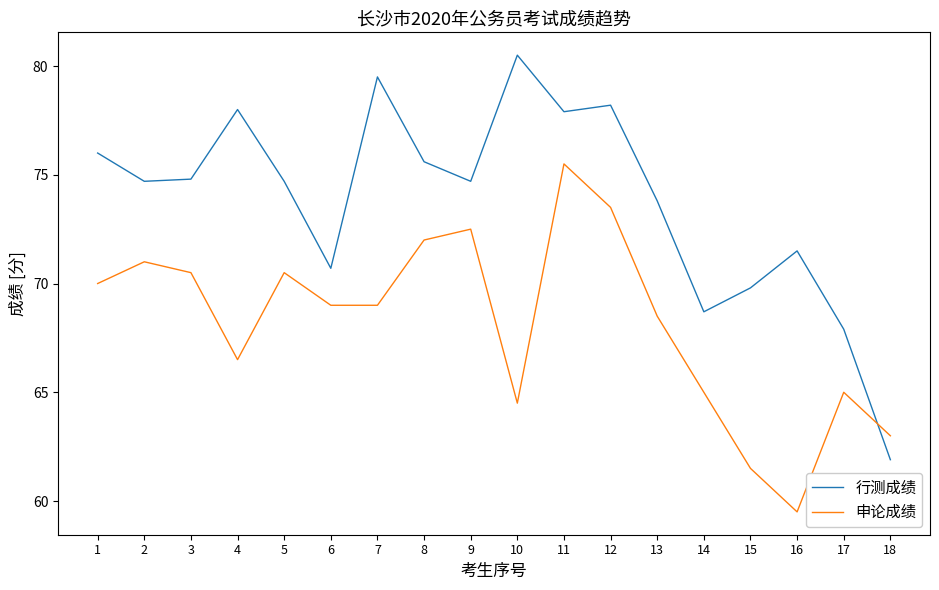

Reading left to right, what are all the values shown in this chart?

行测成绩: 1=76.0	2=74.7	3=74.8	4=78.0	5=74.7	6=70.7	7=79.5	8=75.6	9=74.7	10=80.5	11=77.9	12=78.2	13=73.8	14=68.7	15=69.8	16=71.5	17=67.9	18=61.9
申论成绩: 1=70.0	2=71.0	3=70.5	4=66.5	5=70.5	6=69.0	7=69.0	8=72.0	9=72.5	10=64.5	11=75.5	12=73.5	13=68.5	14=65.0	15=61.5	16=59.5	17=65.0	18=63.0